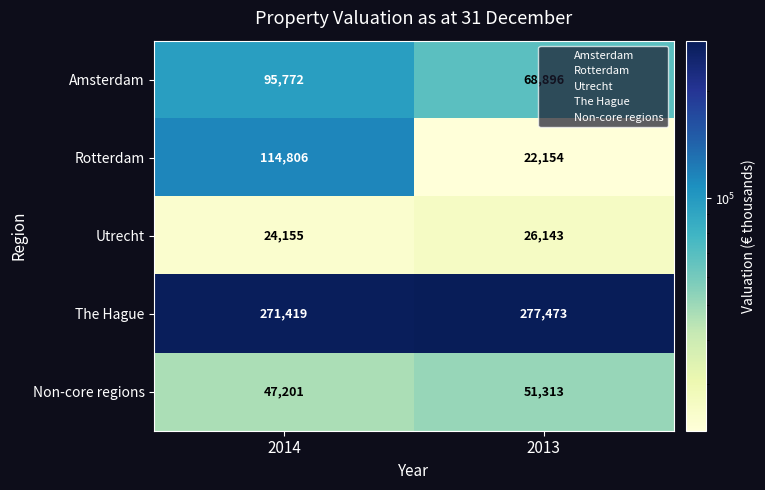

At which label is Non-core regions closest to 49257?

2014